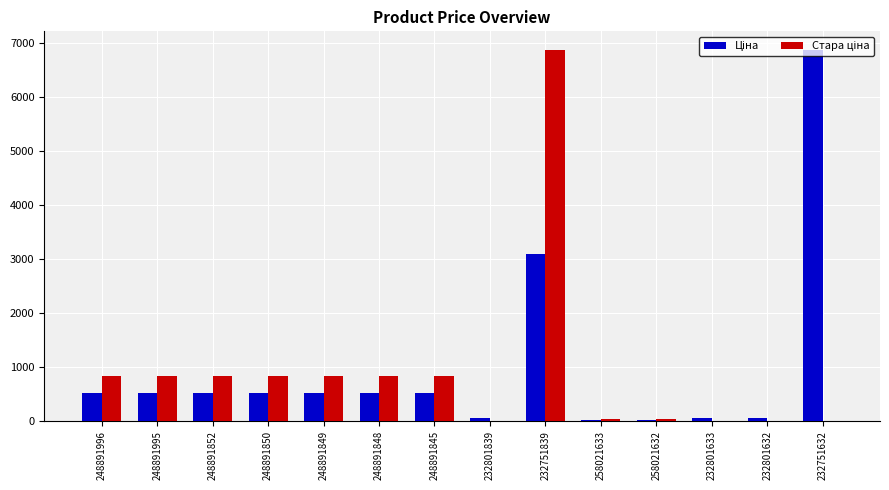

What is the total value across all series at 248891849?

1348.2